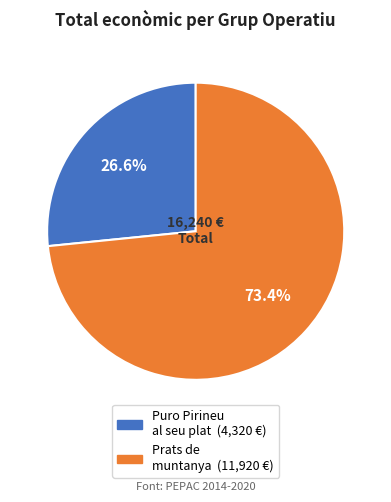

Is there a majority slice in this chart?

Yes